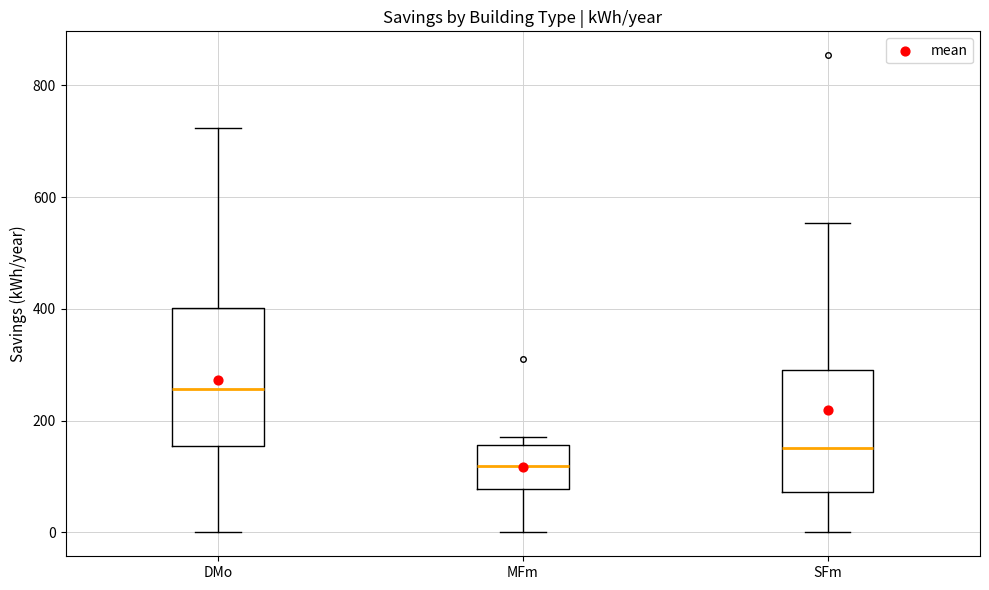

Reading left to right, read every box against the y-axis: the position of its median line, the range the box covers, and the ends of its whiskers. The values are not printed on the chart, so give them approximately, as read against the axis.

DMo: median 260, box 160 to 400, whiskers 0 to 720
MFm: median 120, box 80 to 160, whiskers 0 to 180
SFm: median 160, box 80 to 300, whiskers 0 to 560